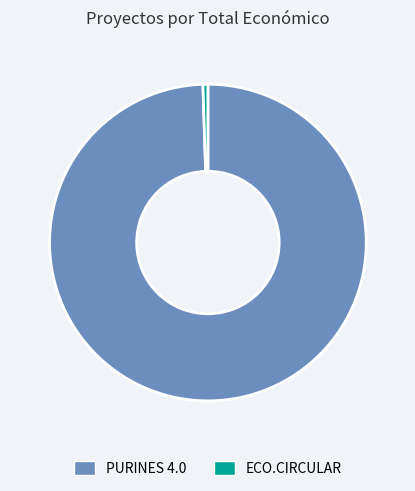

Which has a higher value, PURINES 4.0 or ECO.CIRCULAR?

PURINES 4.0